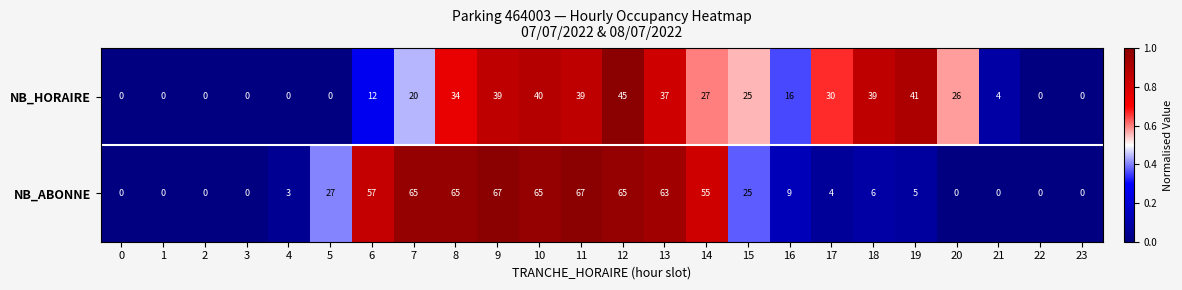

List the series in order of their overall mean, lowest first.

NB_HORAIRE, NB_ABONNE